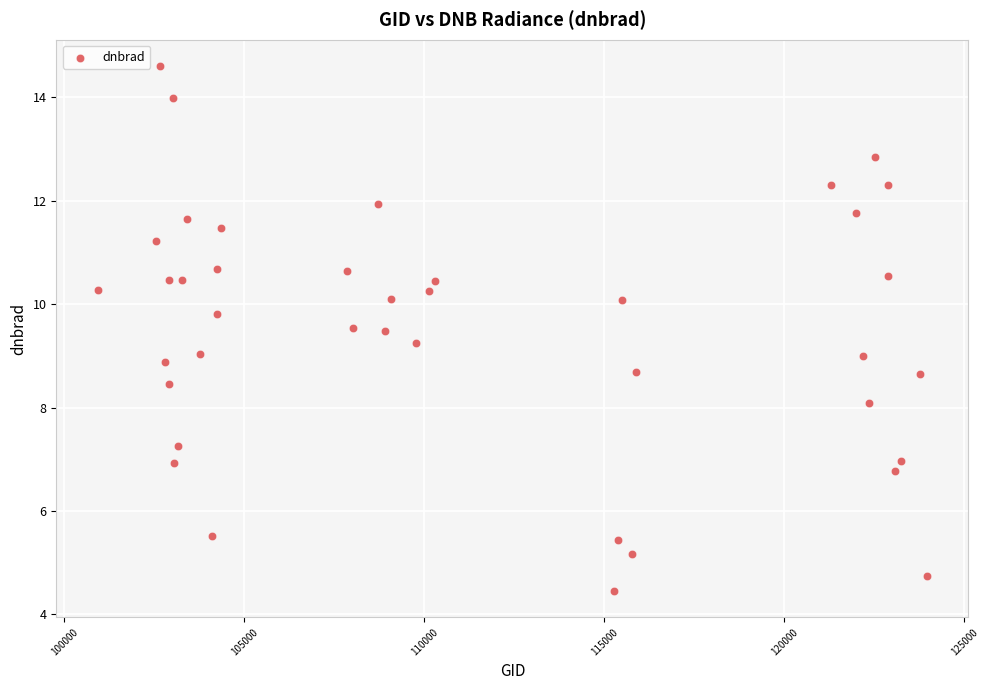

What is the range of Y values (max minus min)?

10.2